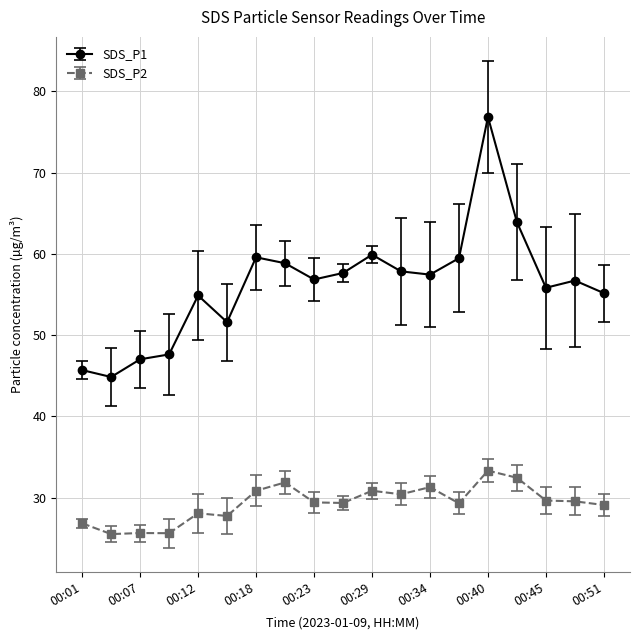

What is the sum of all SDS_P2 values?

556.9